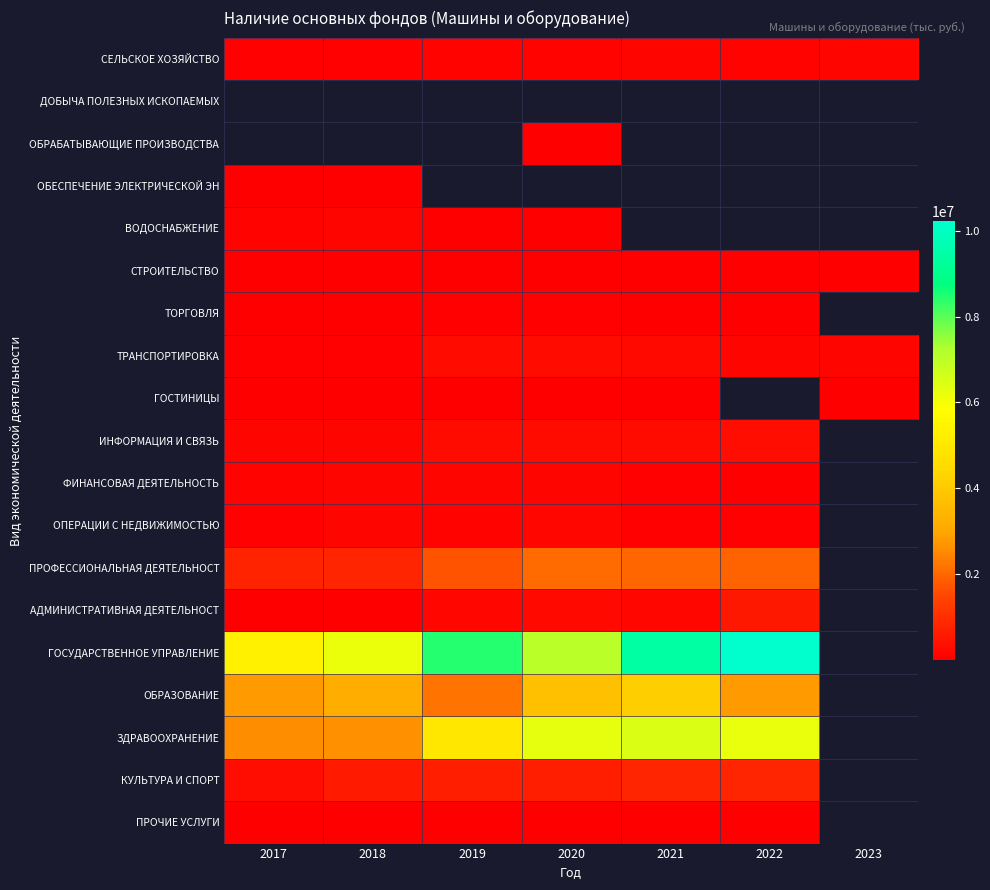

What is the greatest value displayed?

10221637.0